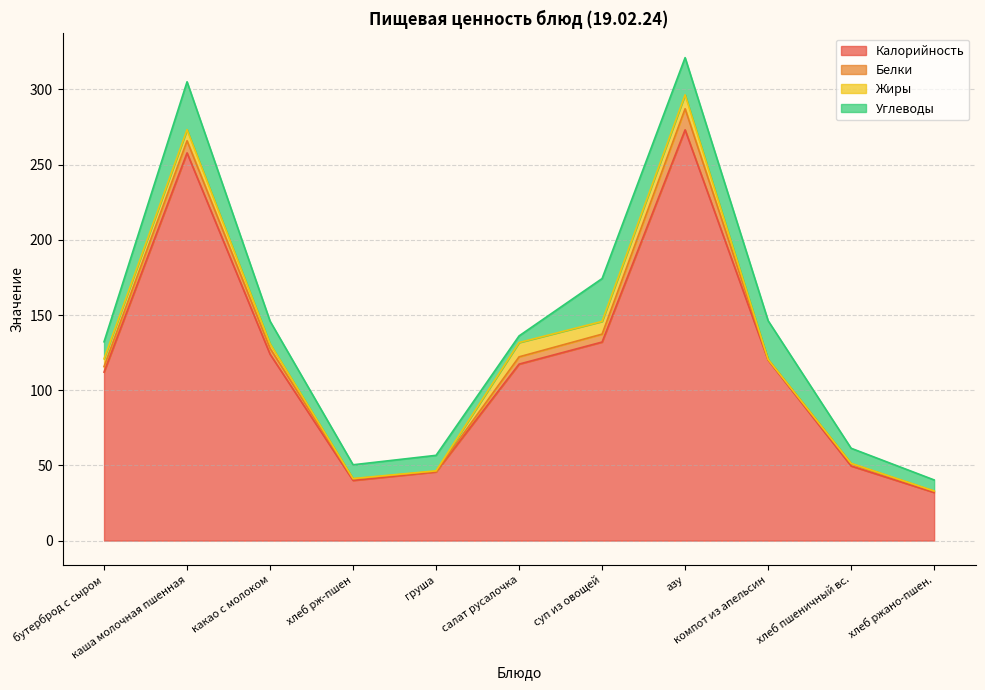

Is it true that Жиры equals 0.2 at хлеб рж-пшен?

True